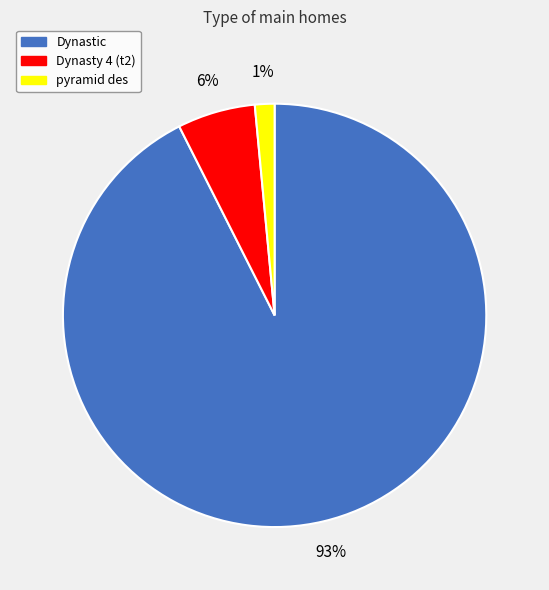

What is the largest slice in the pie chart?

Dynastic